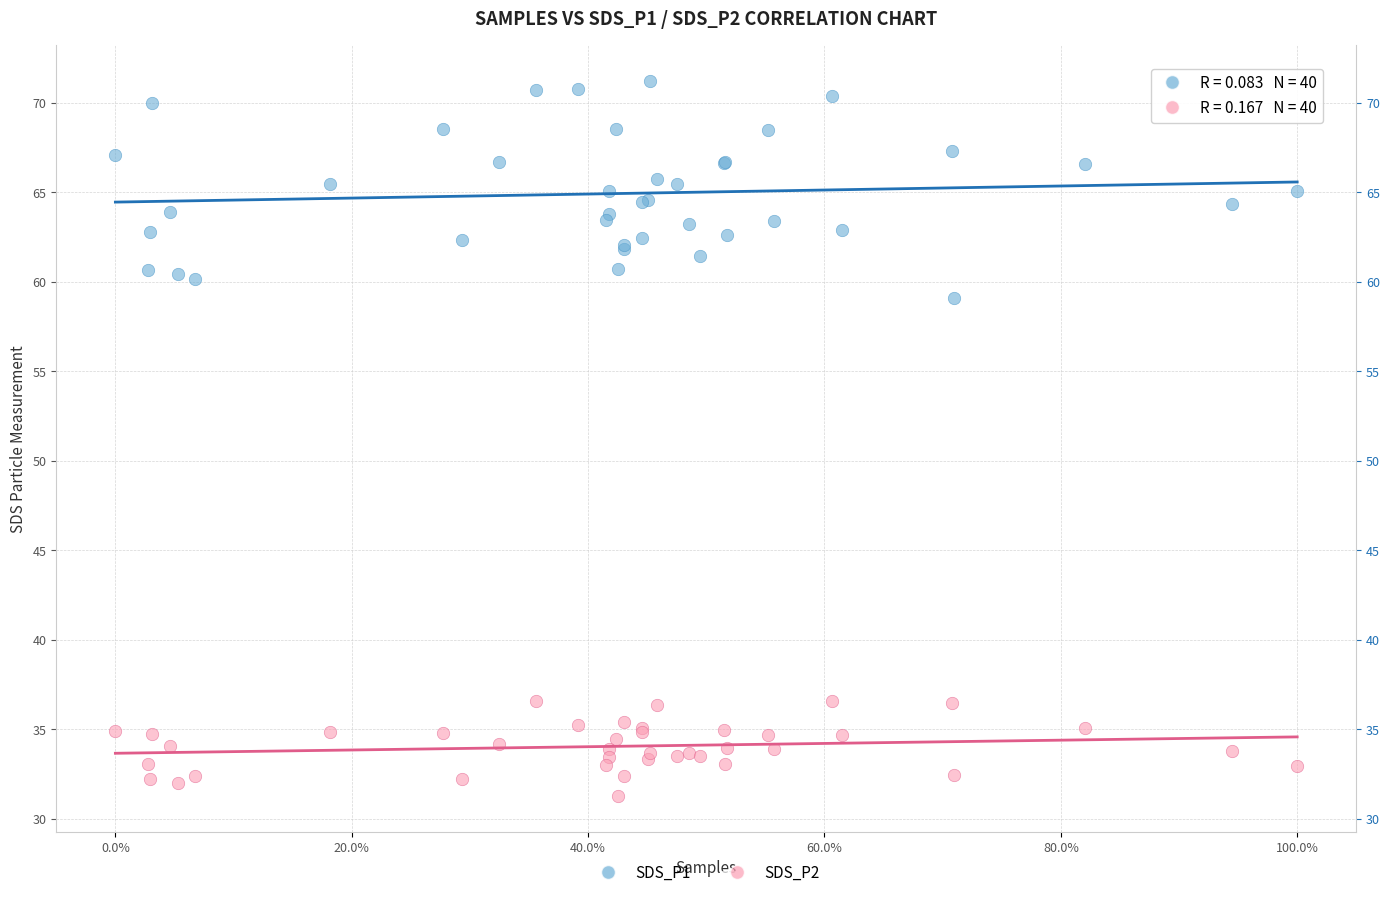

Which series contains the lowest Y value?

SDS_P2